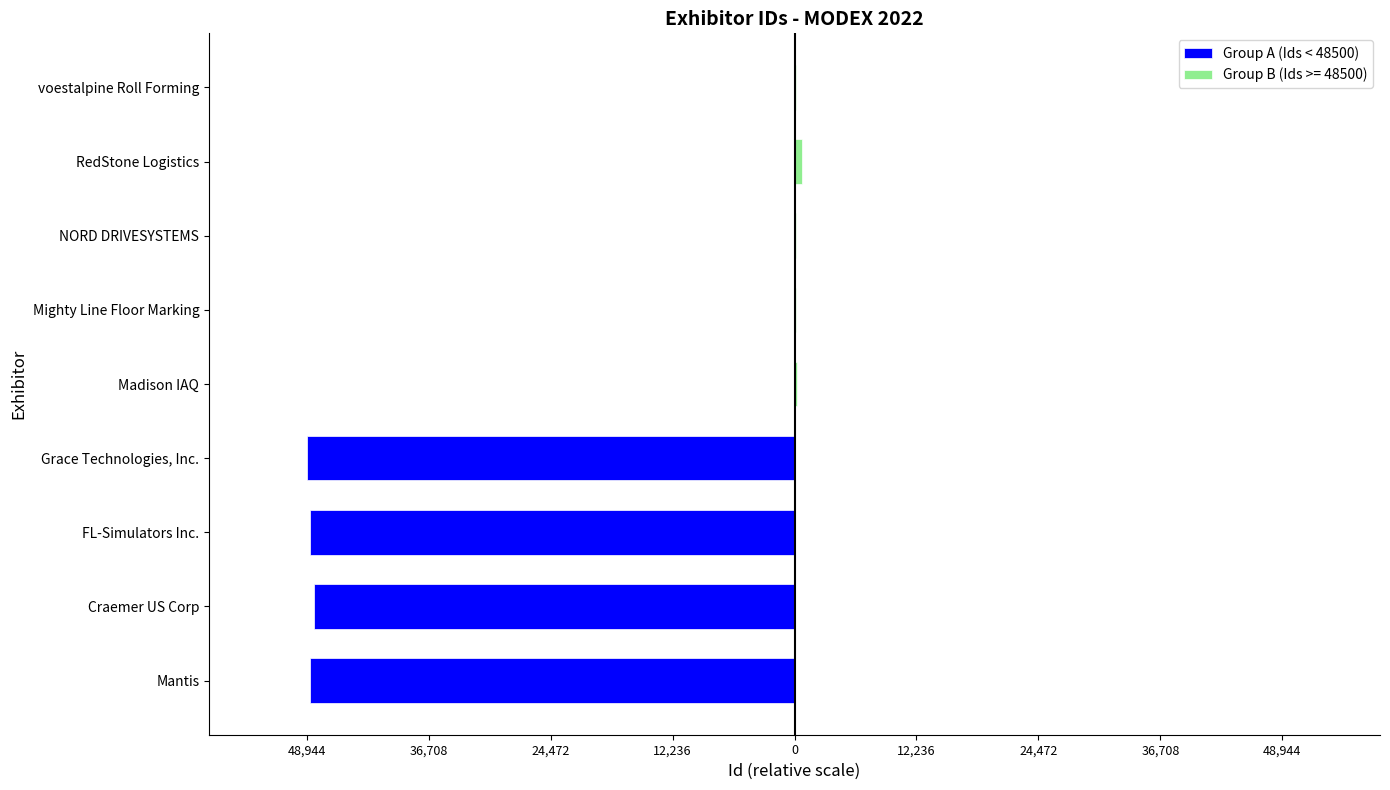

How many data points does each series have?

4